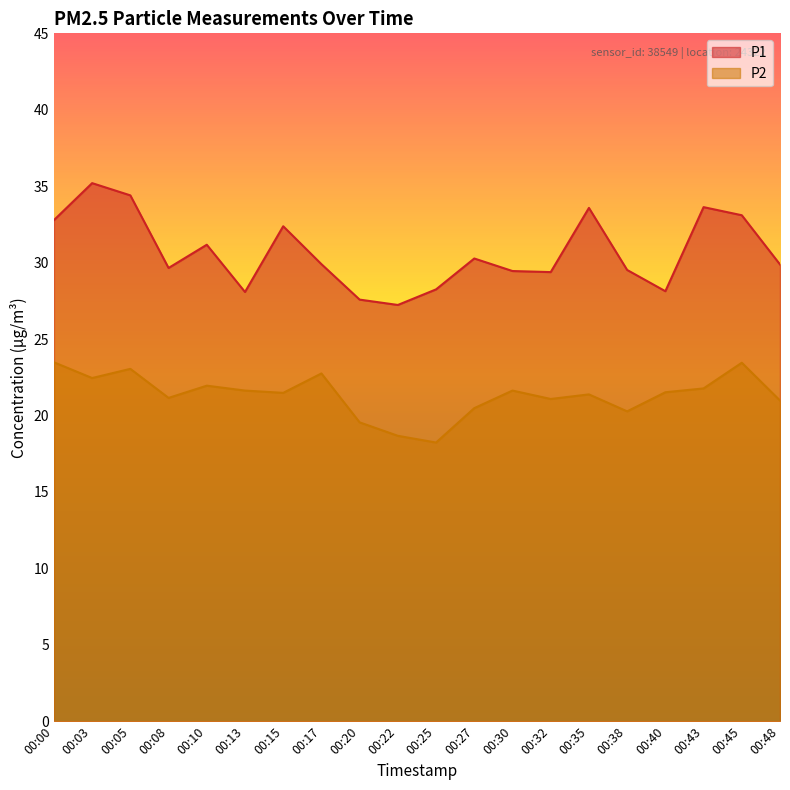

Reading left to right, what are all the values shown in this chart?

P1: 32.8	35.2	34.4	29.6	31.2	28.1	32.4	29.9	27.6	27.2	28.2	30.3	29.4	29.4	33.6	29.5	28.1	33.6	33.1	29.9
P2: 23.5	22.4	23.1	21.1	21.9	21.6	21.5	22.8	19.6	18.7	18.2	20.5	21.6	21.1	21.4	20.3	21.5	21.8	23.4	21.0